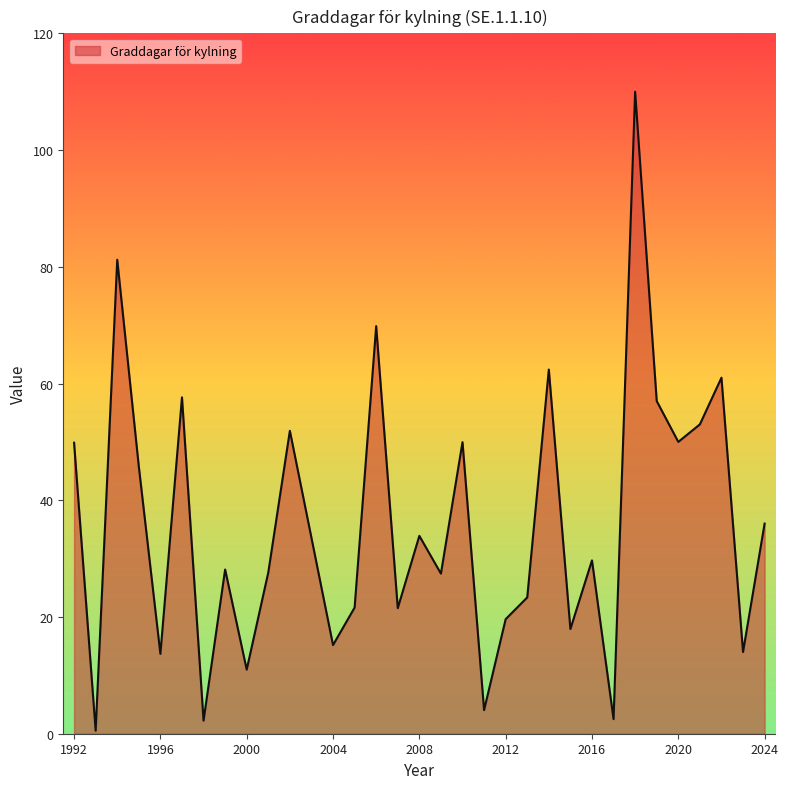

What is the average value?

35.9